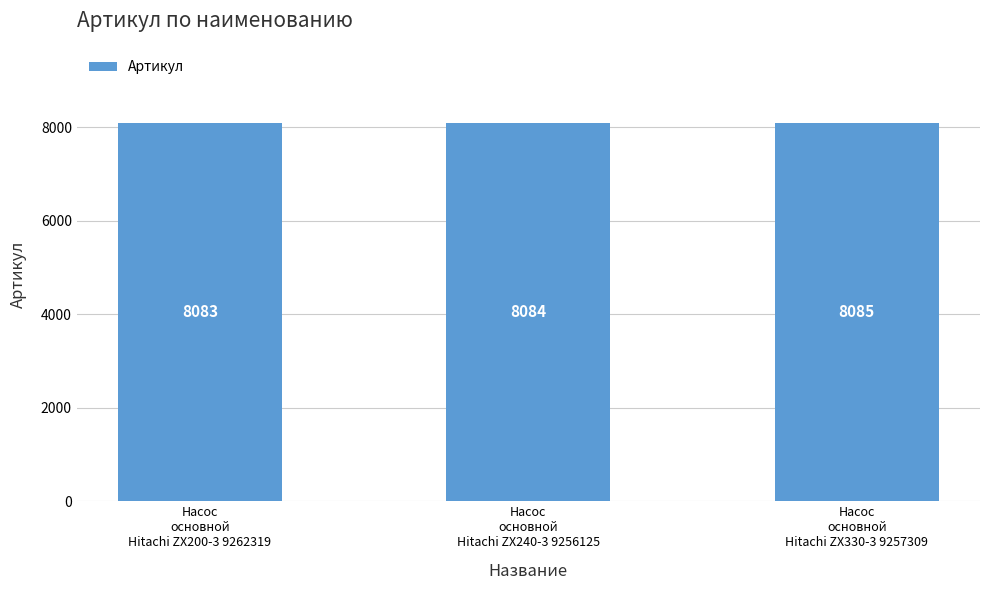

Reading left to right, list all the values displayed in this chart.

Насос
основной
Hitachi ZX200-3 9262319=8083	Насос
основной
Hitachi ZX240-3 9256125=8084	Насос
основной
Hitachi ZX330-3 9257309=8085